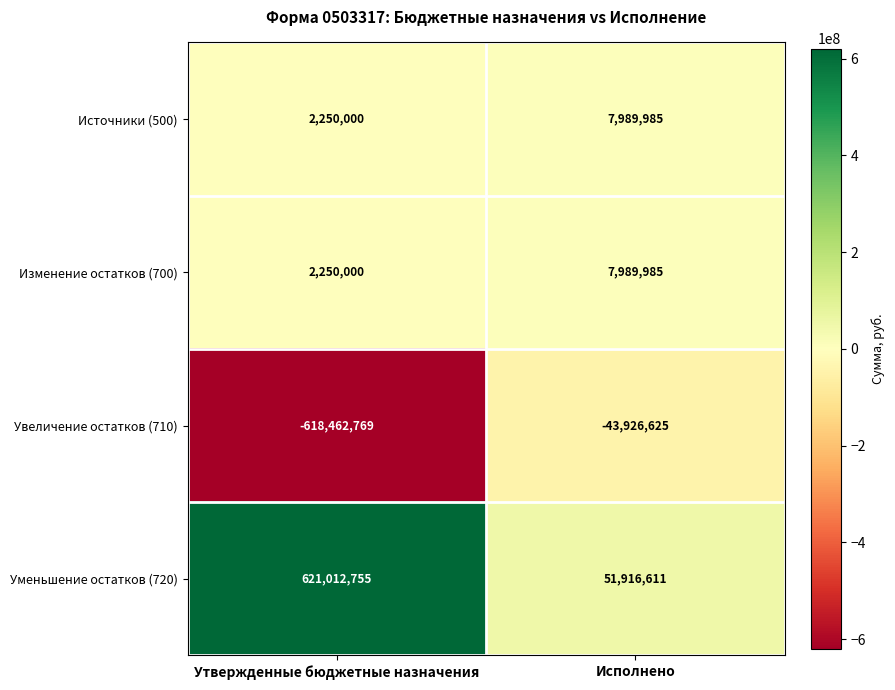

Between Утвержденные бюджетные назначения and Исполнено, which series saw the biggest shift?

Увеличение остатков (710)